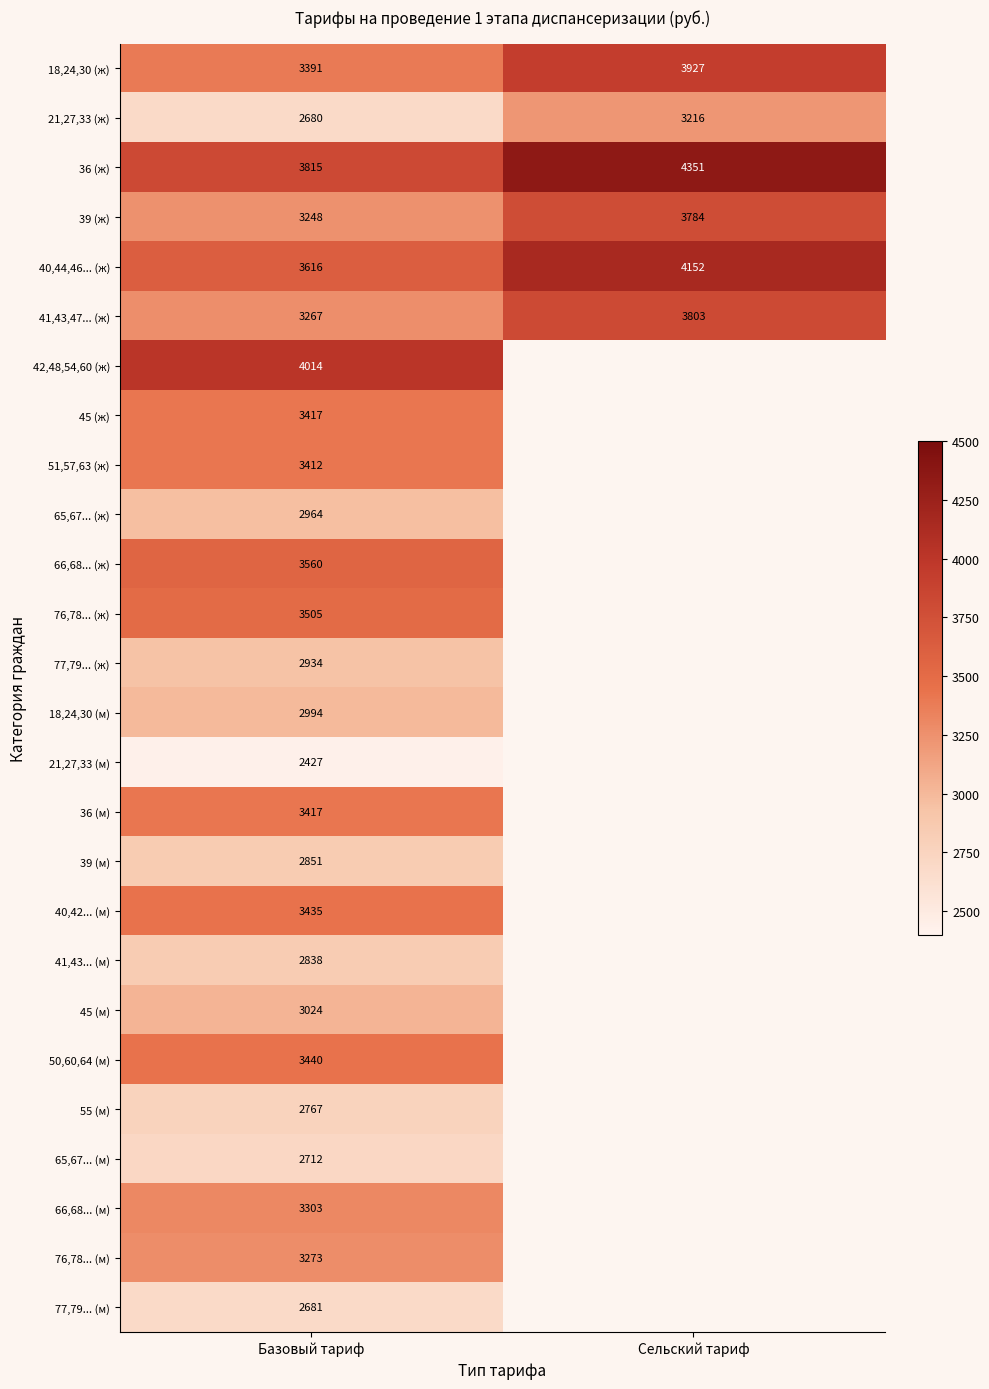

The 39 (ж) series shows 5298.4 at Базовый тариф. True or false?

False